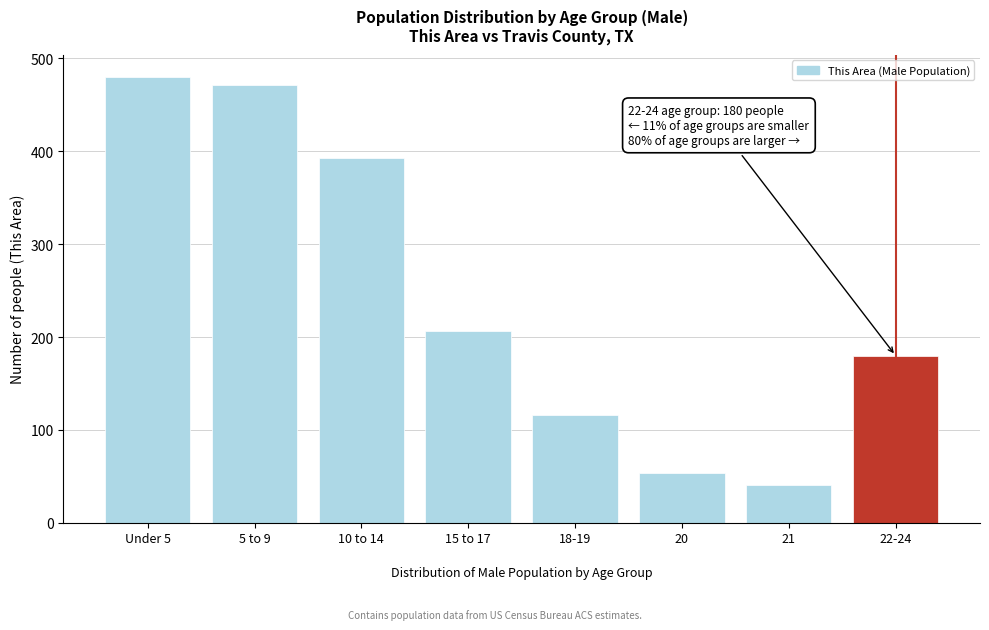

Reading left to right, extract all data points from this chart.

480	471	393	207	116	54	41	180